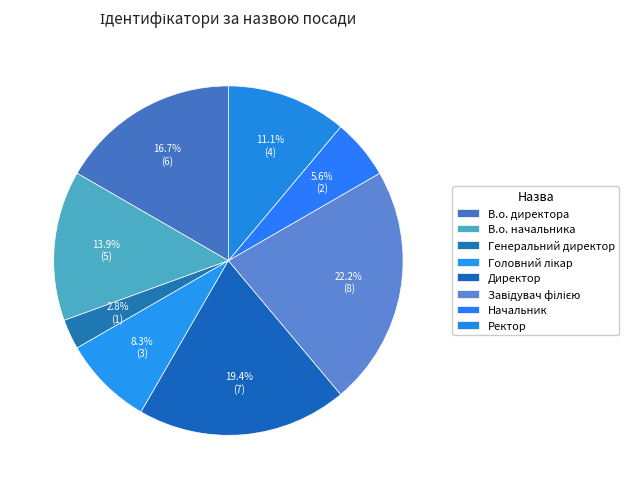

True or false: Ректор accounts for 11% of the total.

True